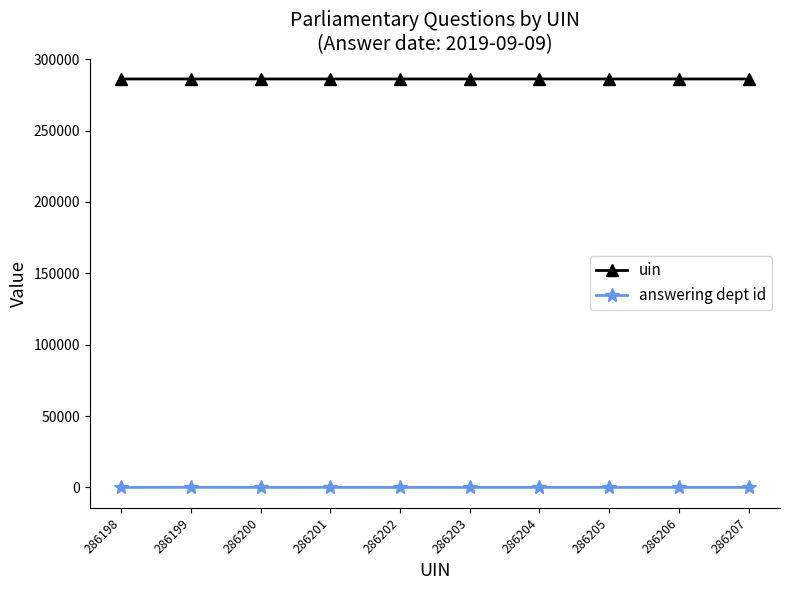

The answering dept id series shows 60 at 286199. True or false?

True